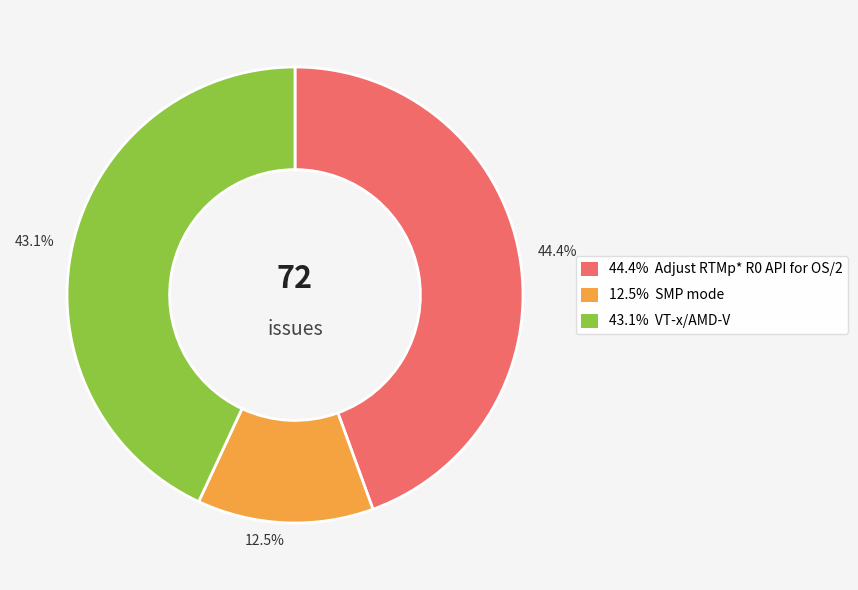

What percentage do 43.1% and 12.5% together represent?

55.6%